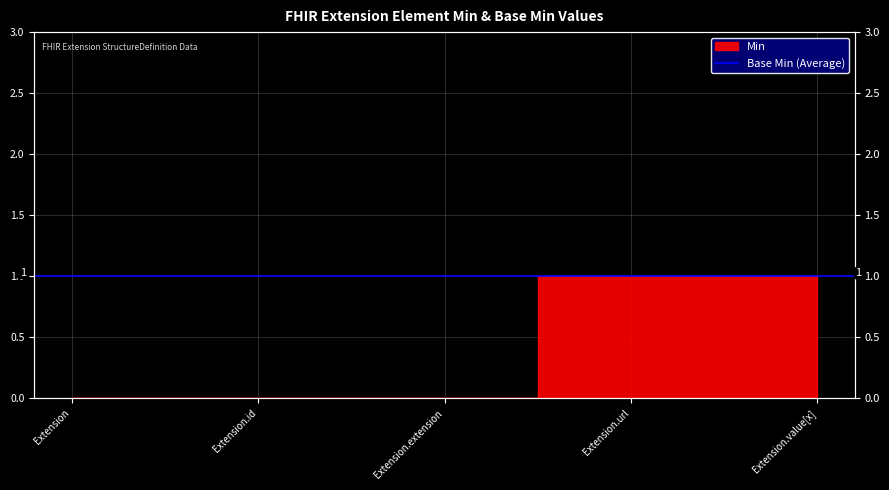

Rank the categories by value from highest to lowest.

Extension.url, Extension.value[x], Extension, Extension.id, Extension.extension